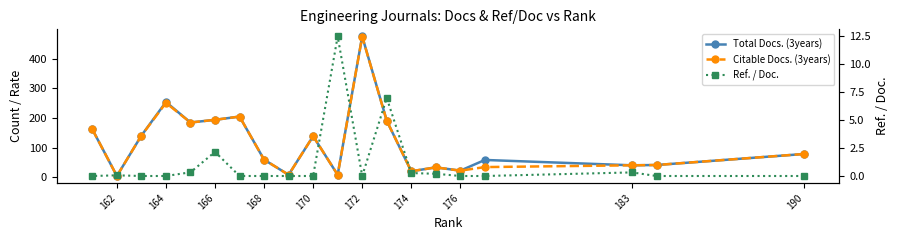

The Total Docs. (3years) series shows 6.0 at 162. True or false?

False